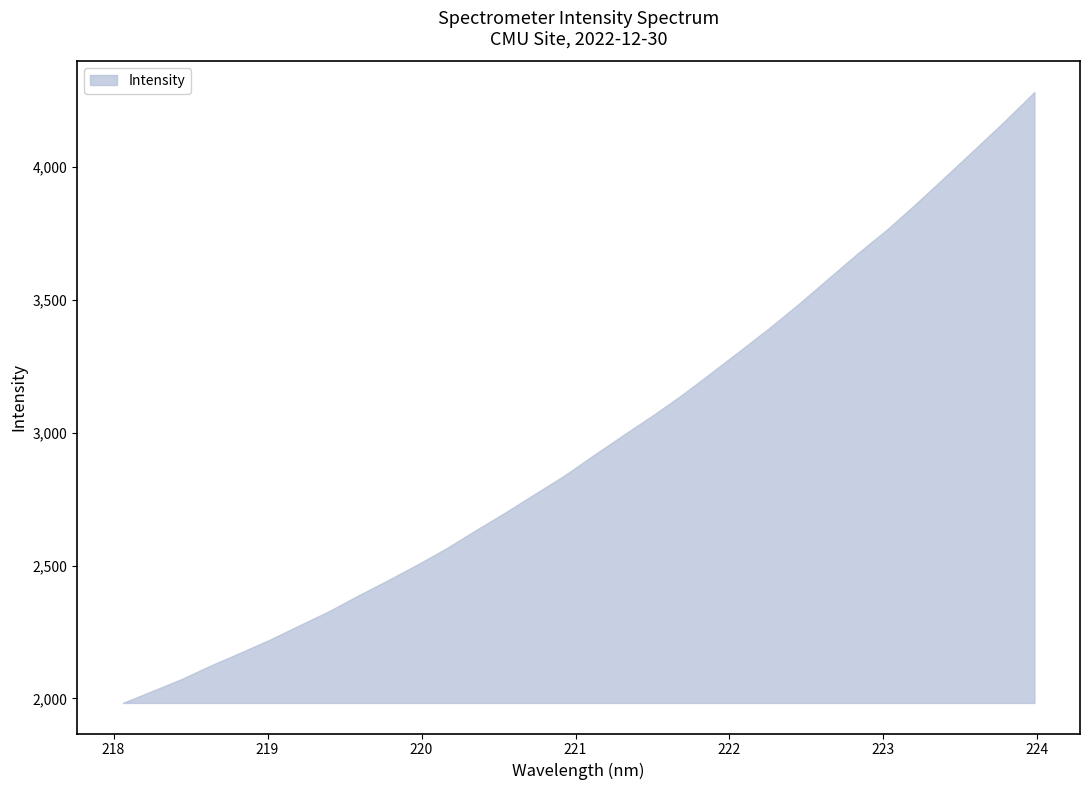

What is the difference between the maximum and second lowest values?

2255.7